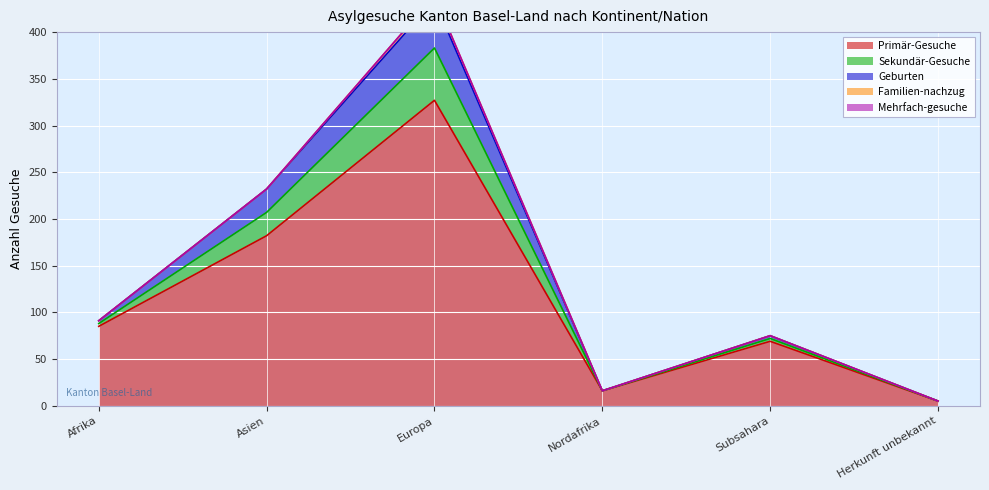

What position from the right is Nordafrika?

3